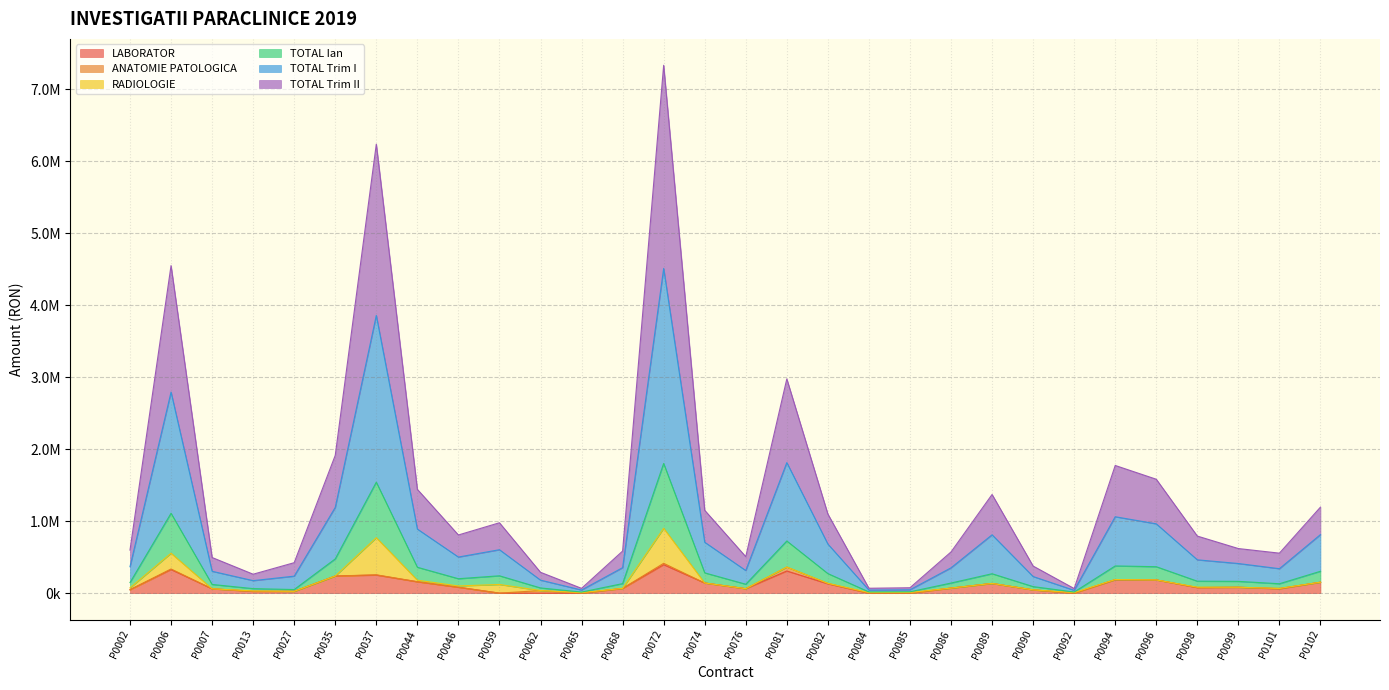

Where is TOTAL Trim II nearest to the value 3699983?

P0081